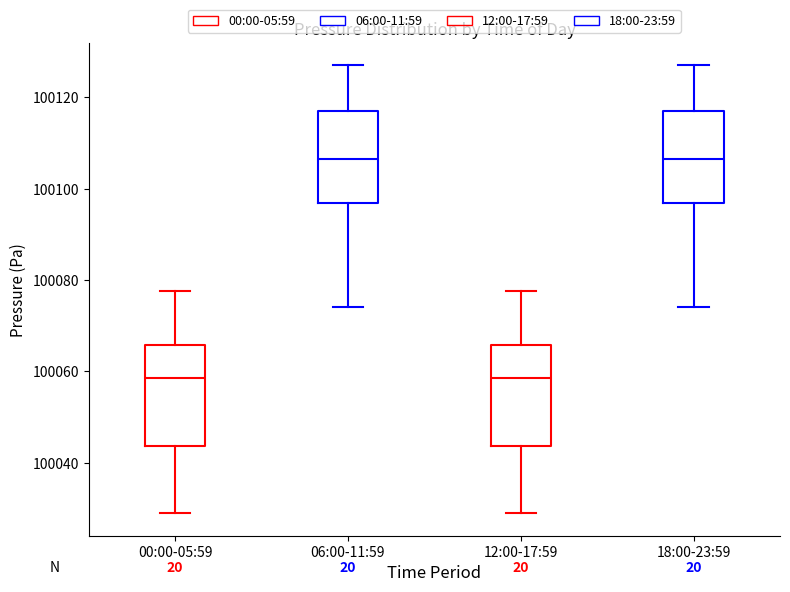

Where is the lower edge of the box for 06:00-11:59 on the y-axis? The values are not printed on the chart, so give them approximately, as read against the axis.

100096